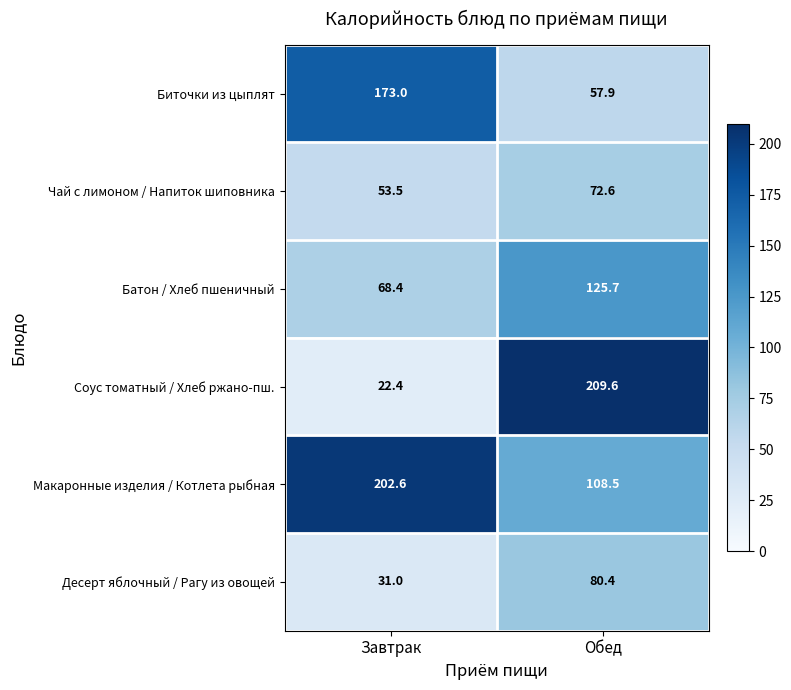

What is the greatest value displayed?

209.6